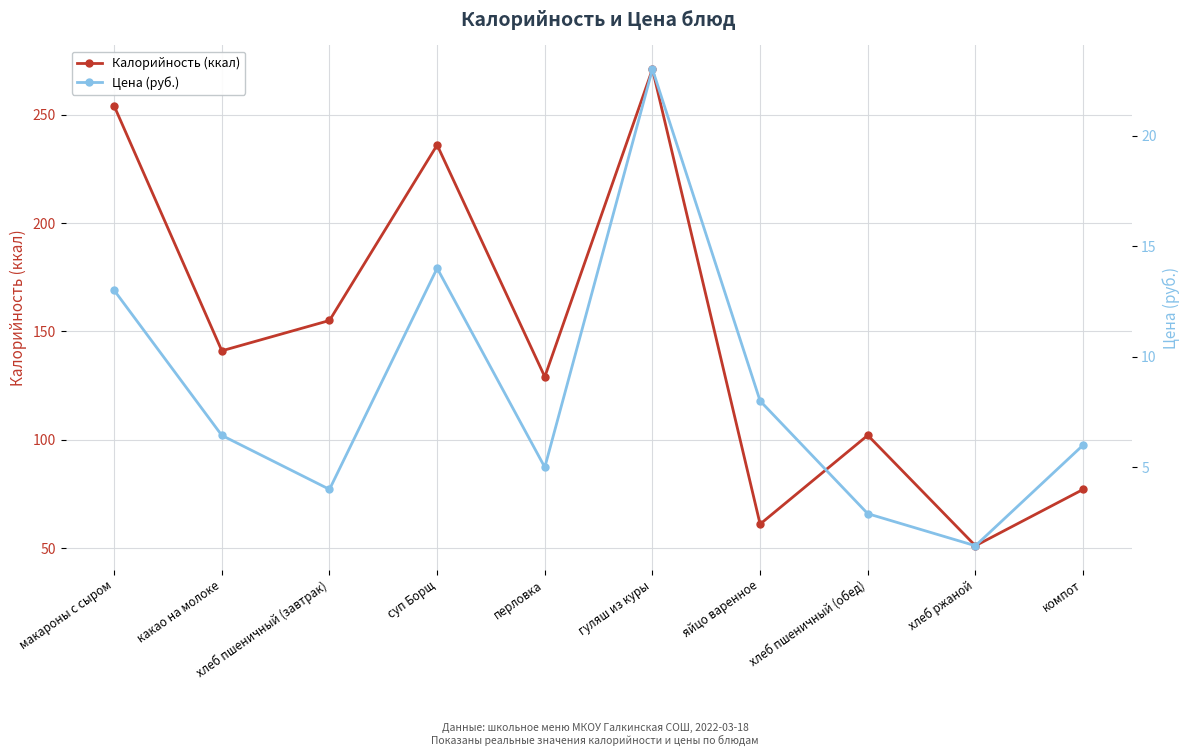

The Цена (руб.) series shows 5.5 at суп Борщ. True or false?

False